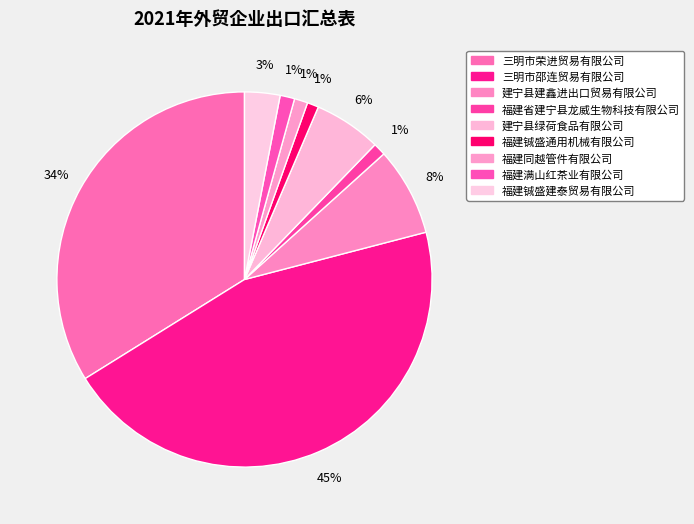

Does 福建同越管件有限公司 account for over 50% of the chart?

No